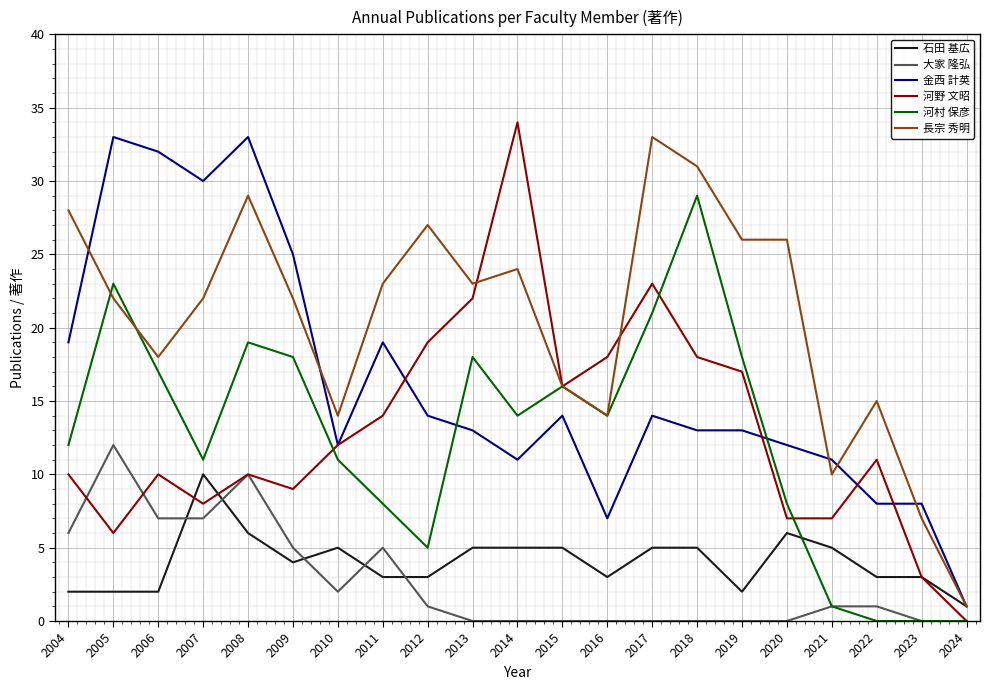

What is the difference between the second highest and minimum values in the 金西 計英 series?

32